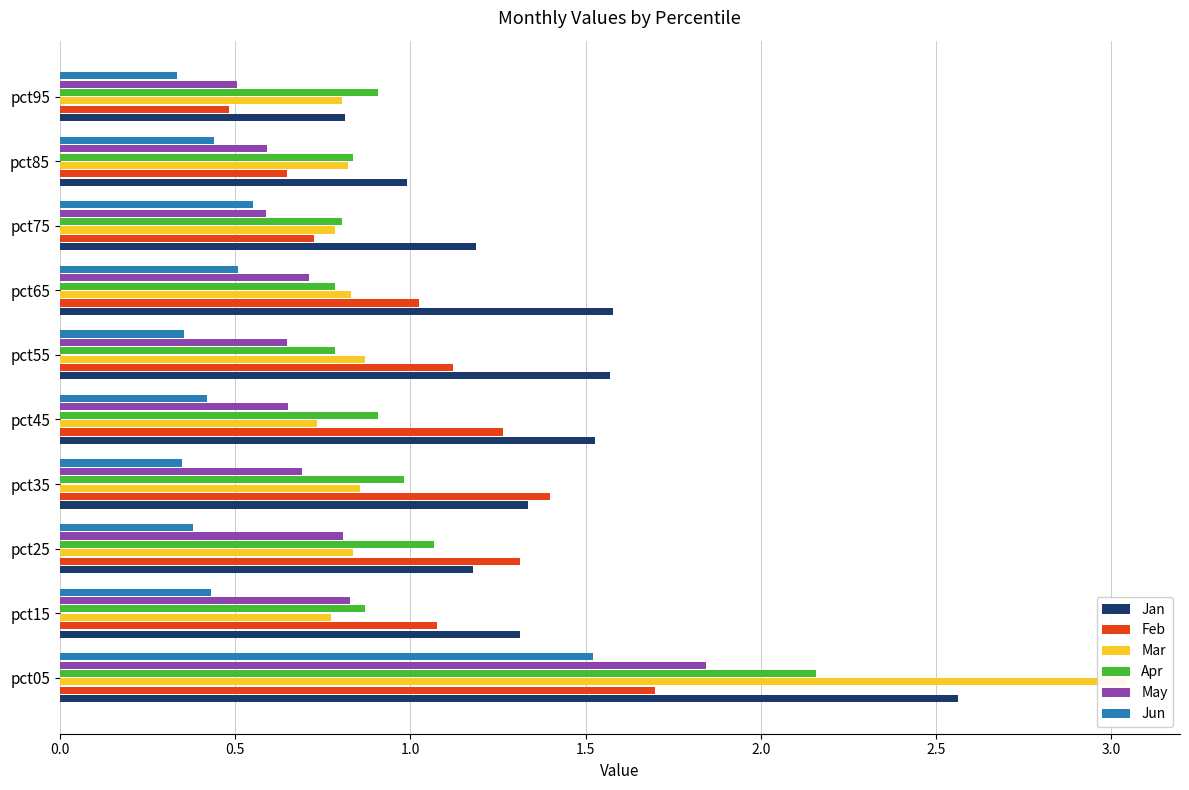

How many groups of bars are there?

10